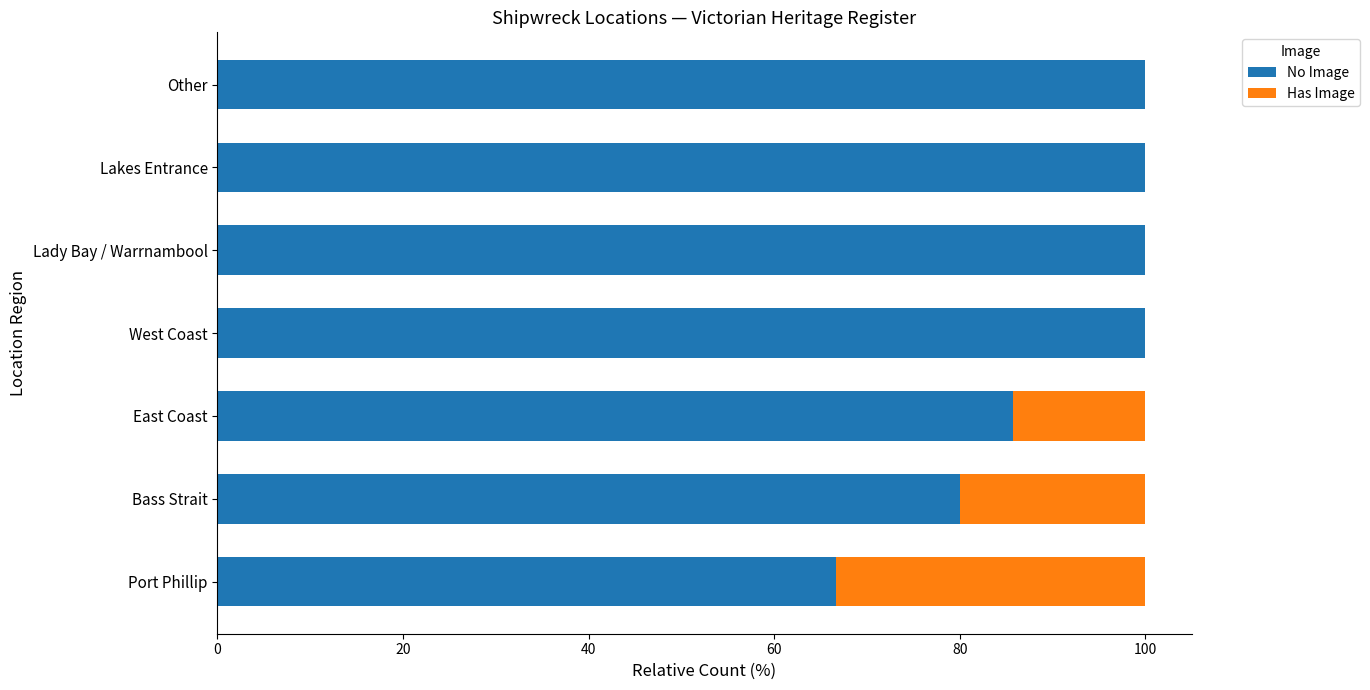

What is the total value across all series at Other?

100.0